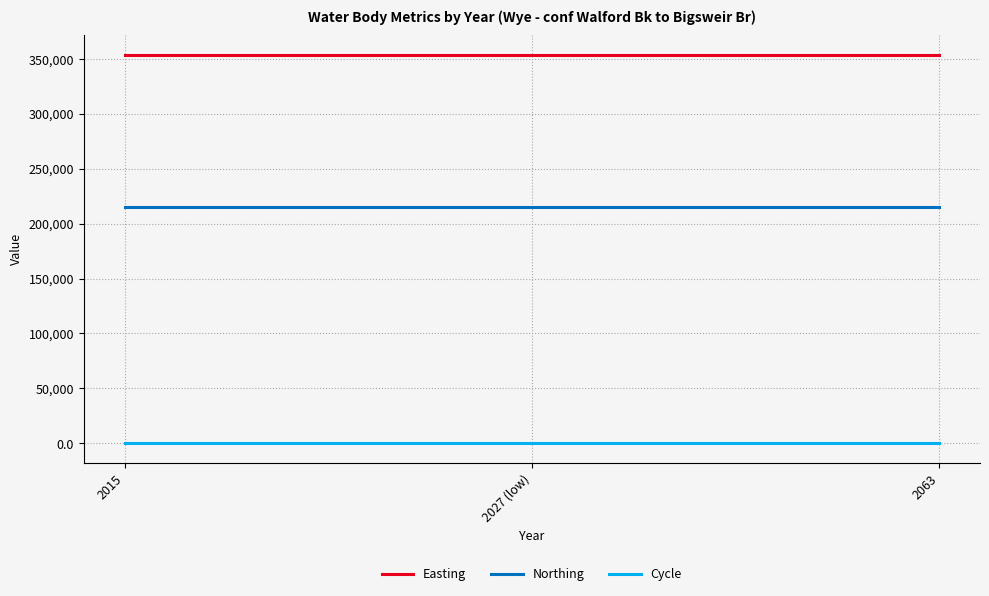

What is the spread (max minus min) of values at 2027 (low)?

353857